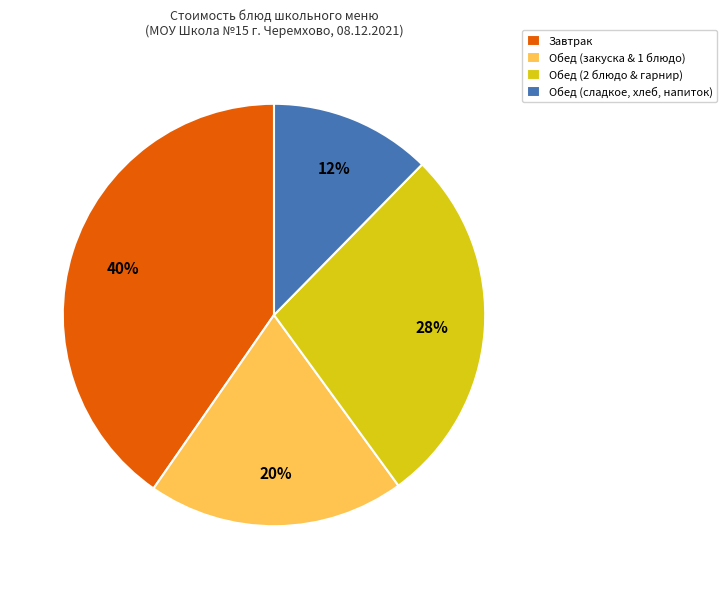

What is the smallest slice in the pie chart?

Обед (сладкое, хлеб, напиток)